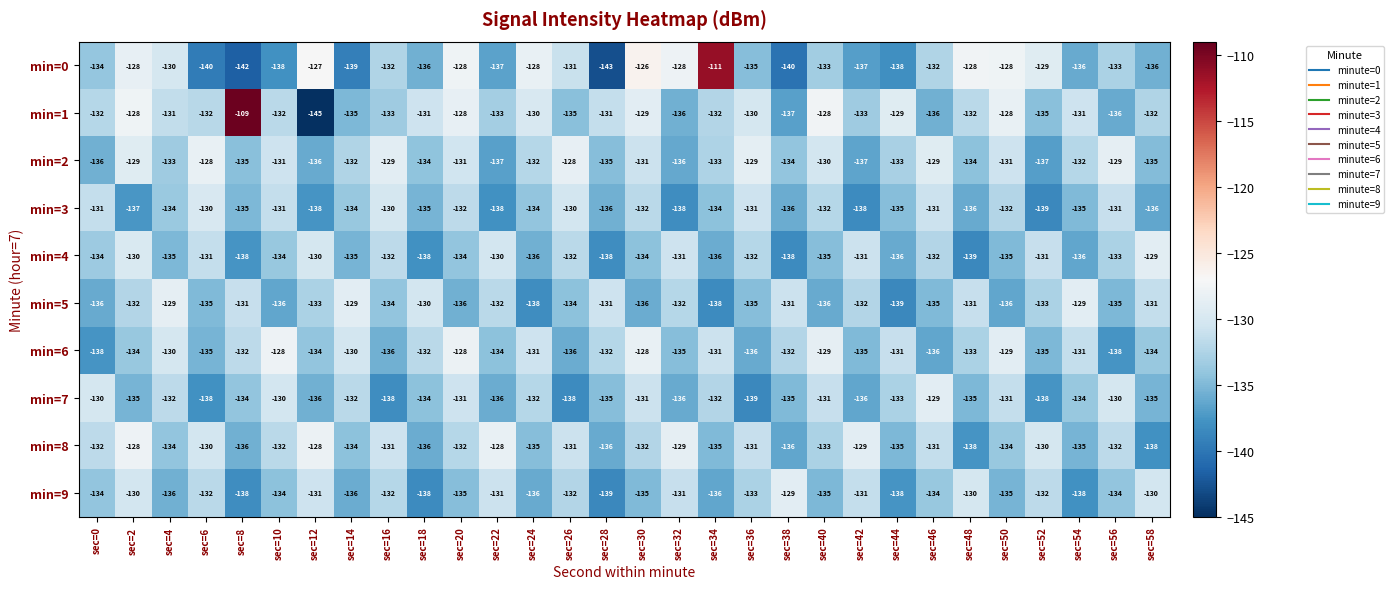

Is the value of min=3 at sec=20 greater than the value of min=1 at sec=38?

Yes